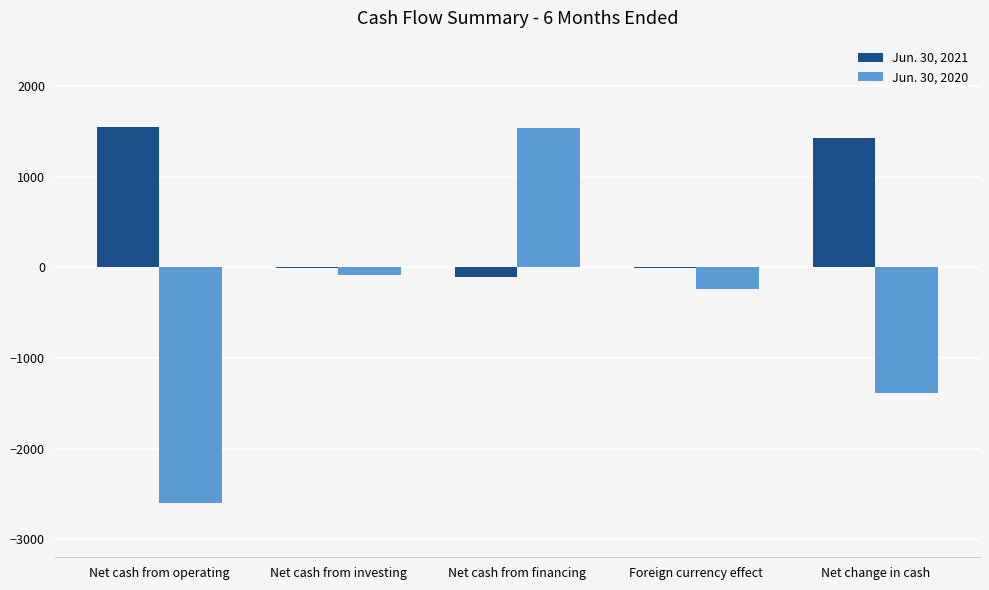

Which series has the largest total across all categories?

Jun. 30, 2021